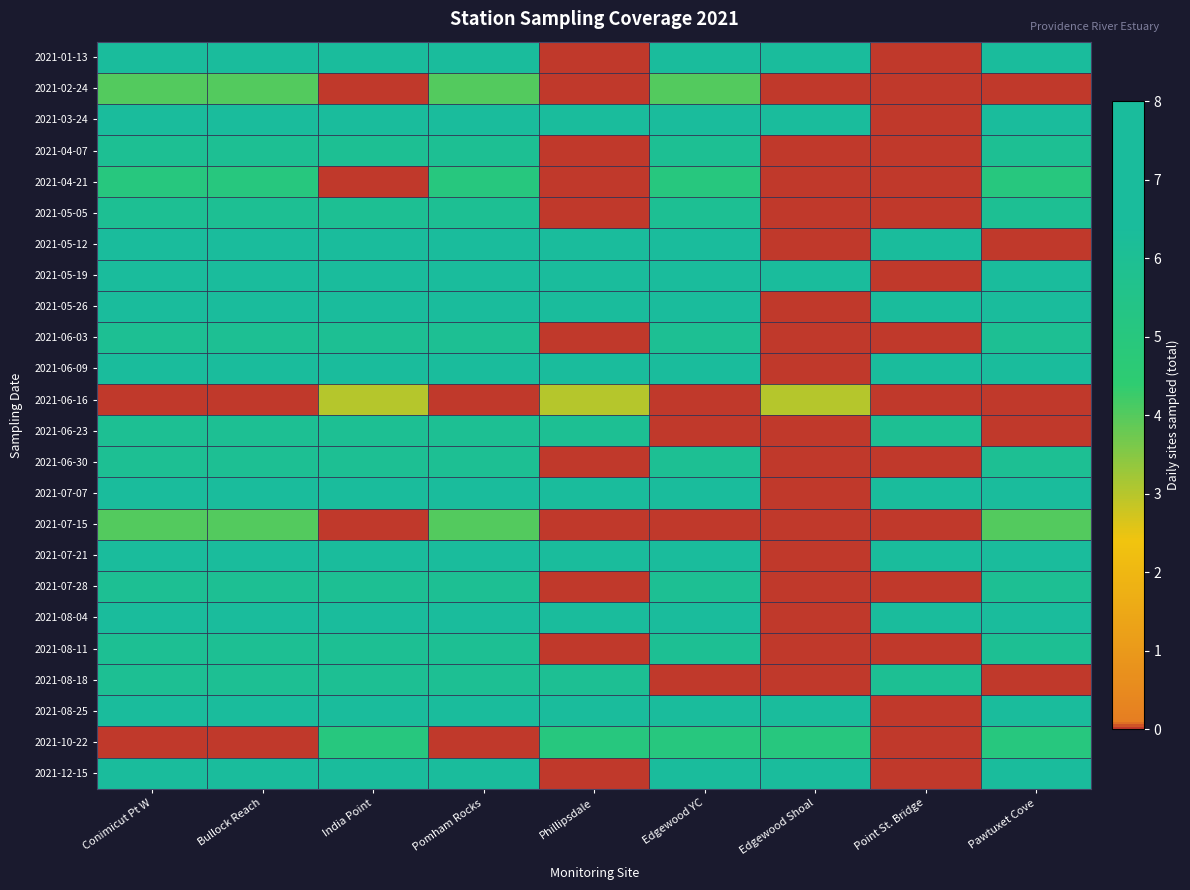

At India Point, list the series in order from largest to smallest.

2021-03-24, 2021-05-19, 2021-05-26, 2021-06-09, 2021-07-07, 2021-07-21, 2021-08-04, 2021-08-25, 2021-01-13, 2021-05-12, 2021-12-15, 2021-04-07, 2021-05-05, 2021-06-03, 2021-06-23, 2021-06-30, 2021-07-28, 2021-08-11, 2021-08-18, 2021-10-22, 2021-06-16, 2021-02-24, 2021-04-21, 2021-07-15